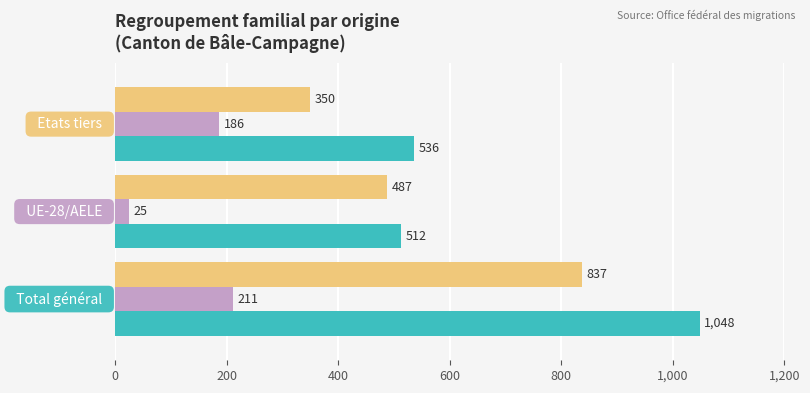

What is the smallest value displayed?

25